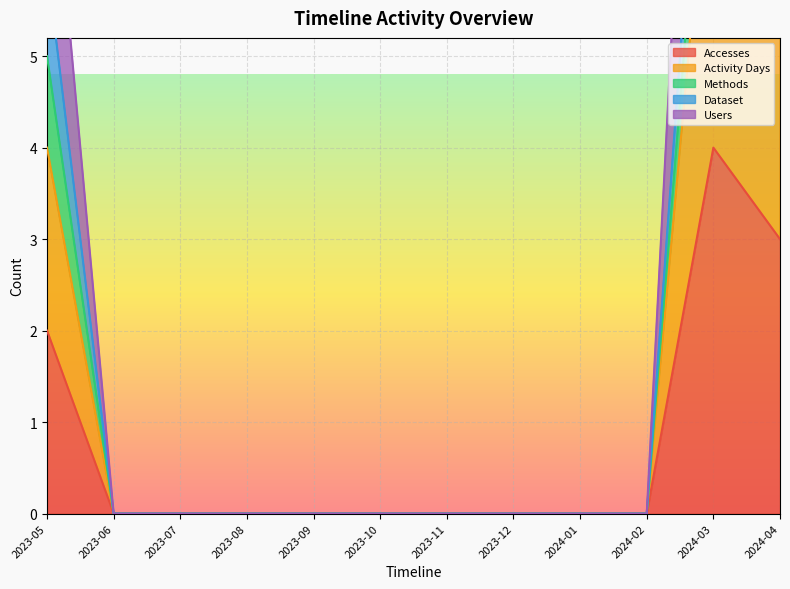

At how many categories does at least one series exceed 5?

2